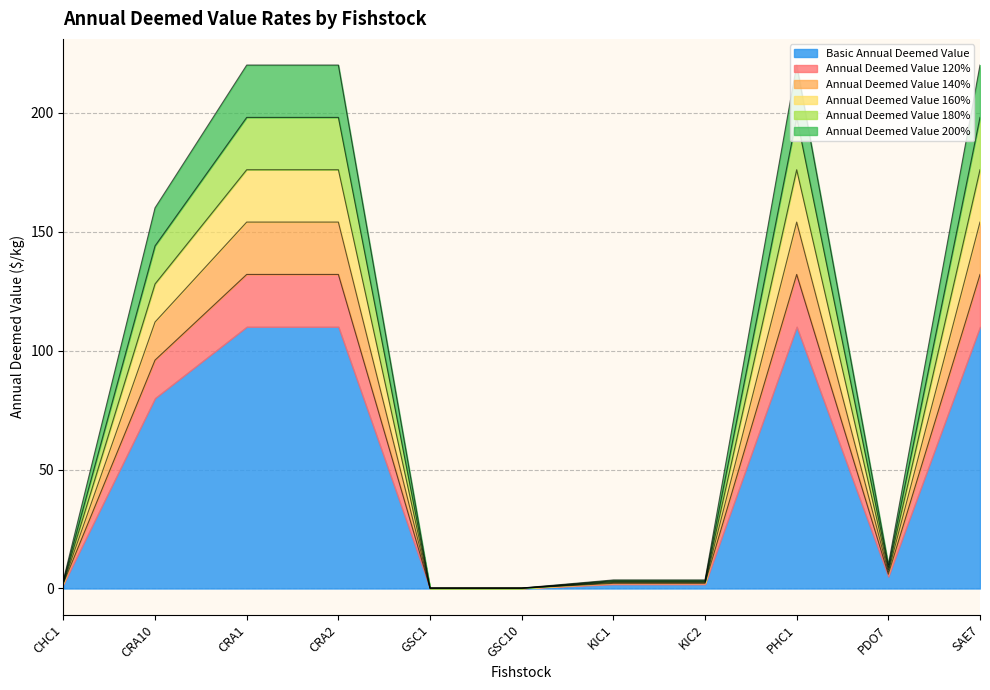

How many data points in Annual Deemed Value 200% are above 8?

5